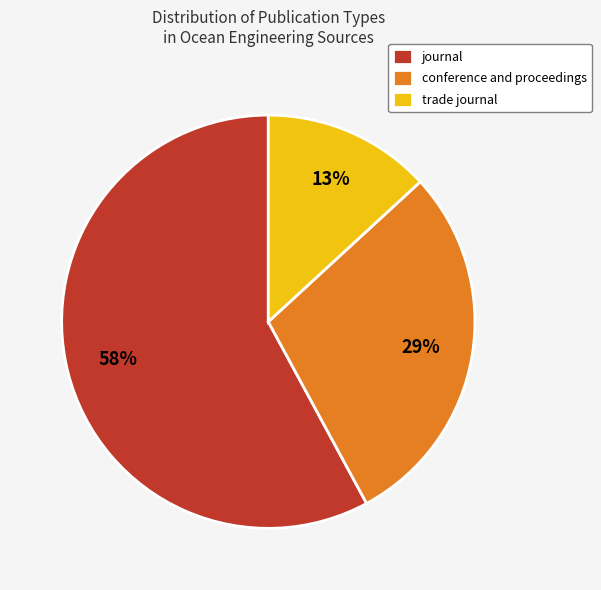

Does conference and proceedings account for over 50% of the chart?

No